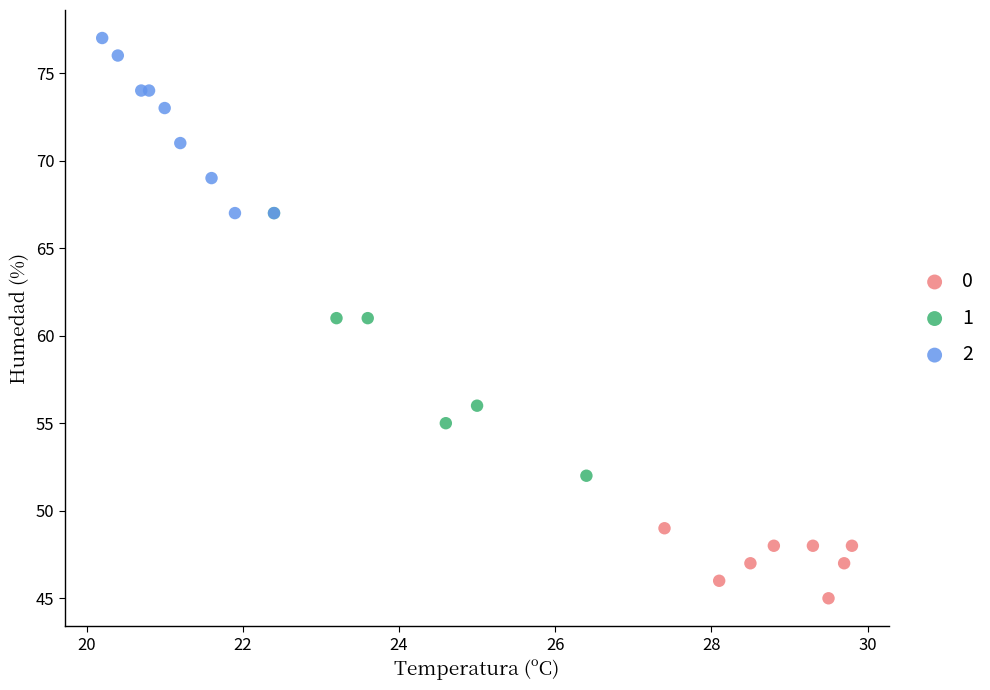

Which series reaches the minimum Y coordinate?

0